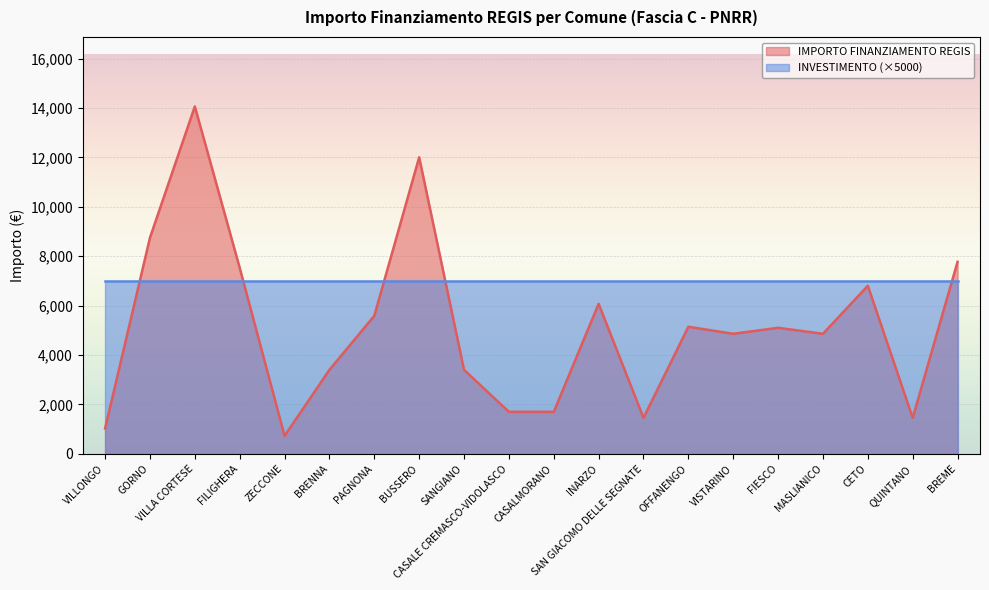

Reading left to right, list all the values displayed in this chart.

VILLONGO=1029	GORNO=8748	VILLA CORTESE=14063	FILIGHERA=7533	ZECCONE=729	BRENNA=3402	PAGNONA=5589	BUSSERO=12005	SANGIANO=3402	CASALE CREMASCO-VIDOLASCO=1701	CASALMORANO=1701	INARZO=6075	SAN GIACOMO DELLE SEGNATE=1458	OFFANENGO=5145	VISTARINO=4860	FIESCO=5103	MASLIANICO=4860	CETO=6804	QUINTANO=1458	BREME=7776